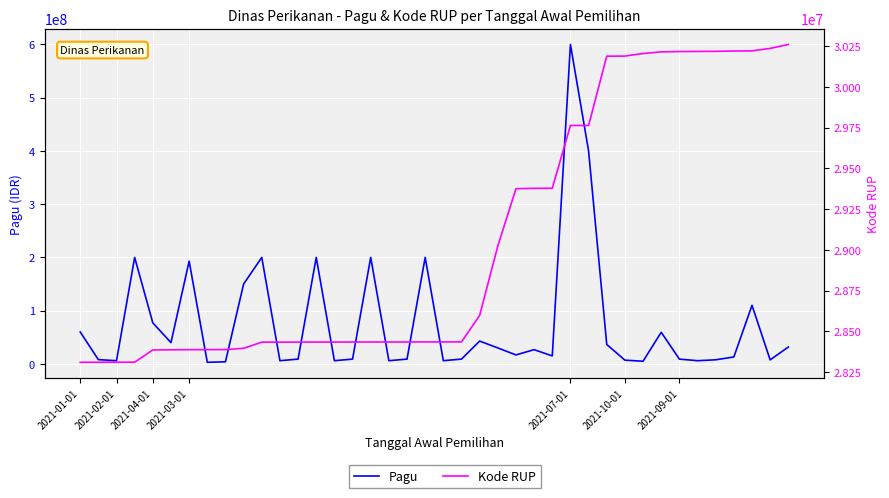

True or false: Pagu has a value of 73475428 at 13.

False